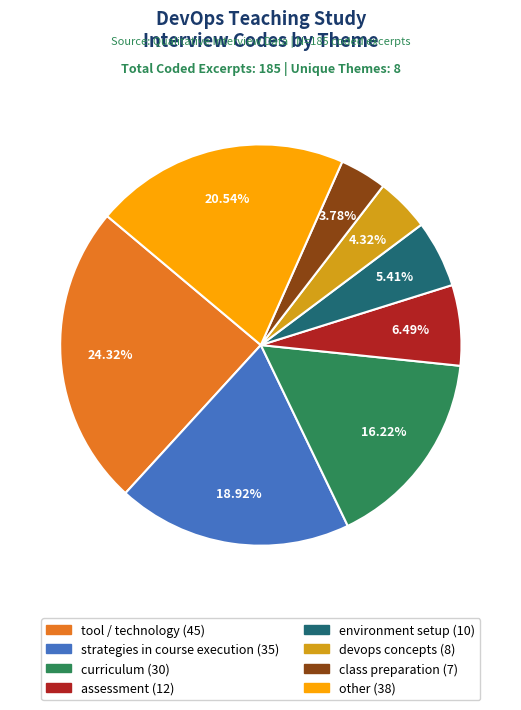

Is it true that tool / technology is 34% of the pie?

False